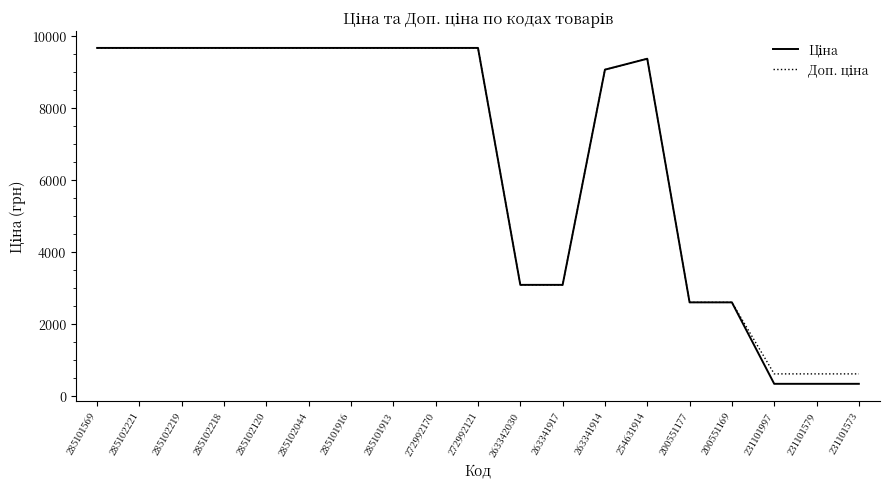

What is the minimum value shown in the chart?

331.0